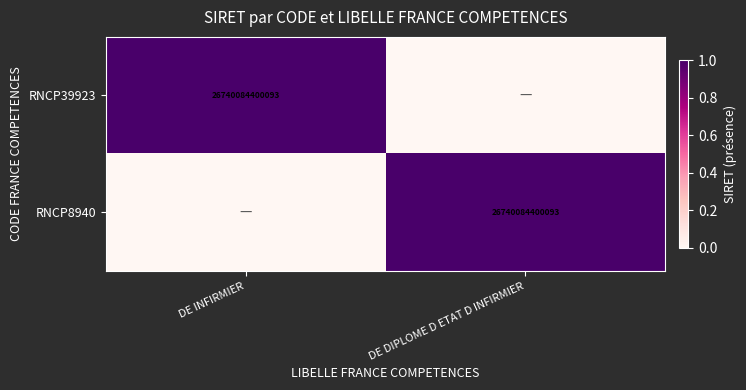

The RNCP39923 series shows 6367043507946 at DE INFIRMIER. True or false?

False